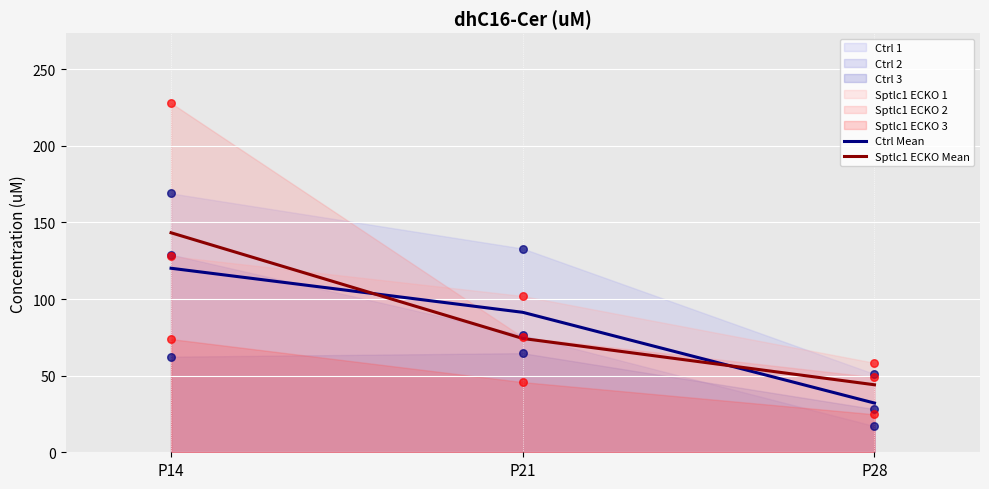

At how many categories does at least one series exceed 79?

2